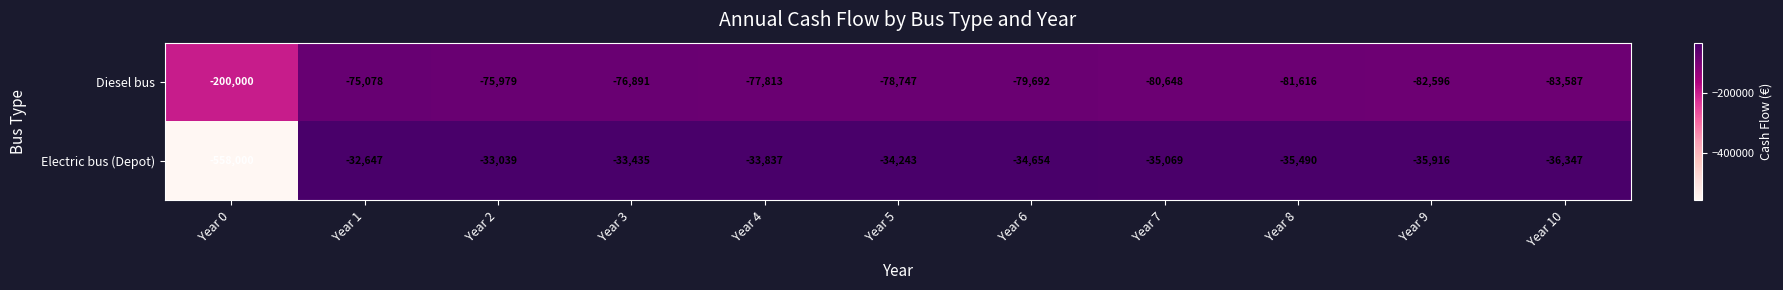

Rank the series at Year 5 from lowest to highest value.

Diesel bus, Electric bus (Depot)